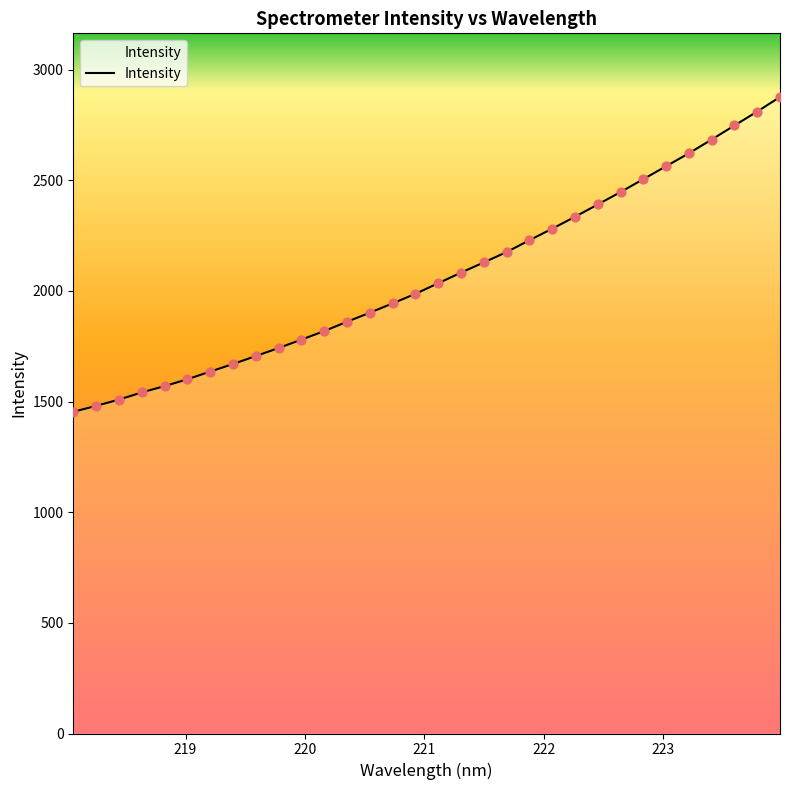

What is the difference between the maximum and minimum values?

1422.8